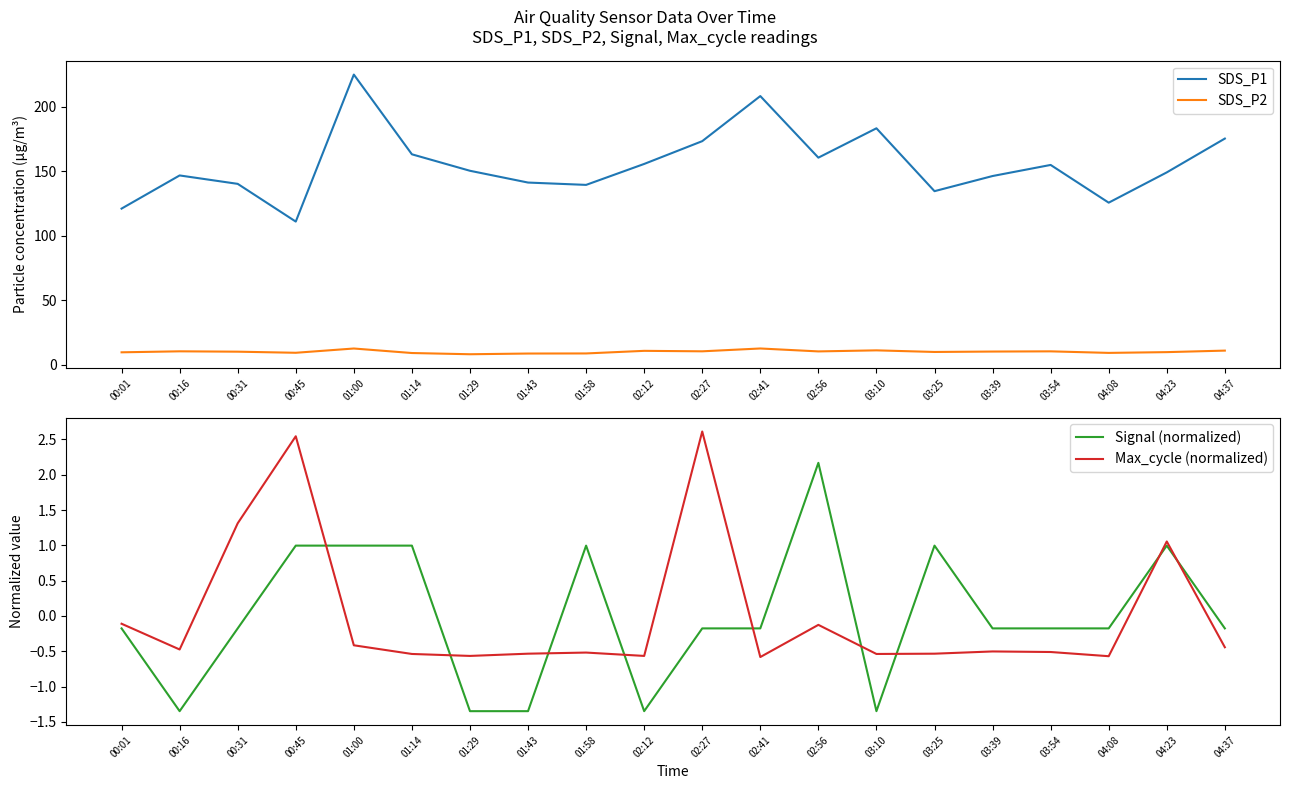

Where does the Signal (normalized) series first go above 0?

00:45